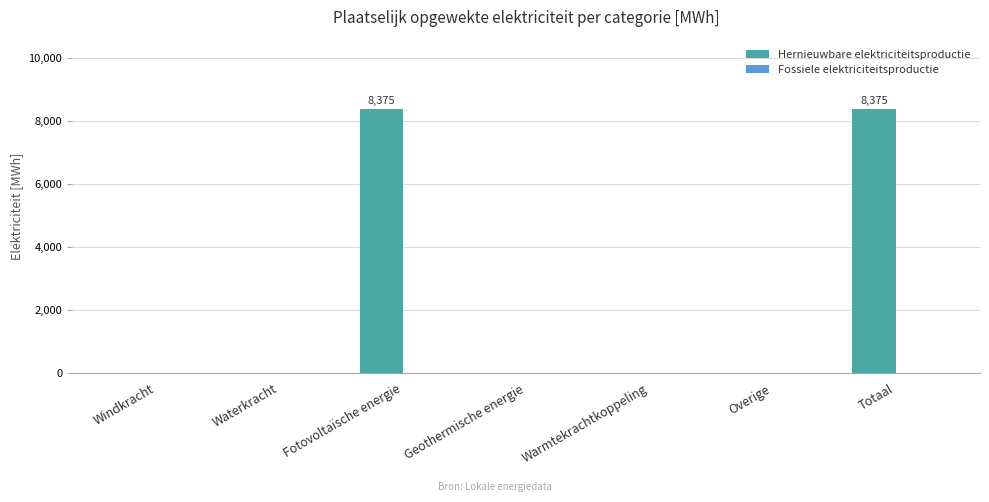

What is the greatest value displayed?

8375.2